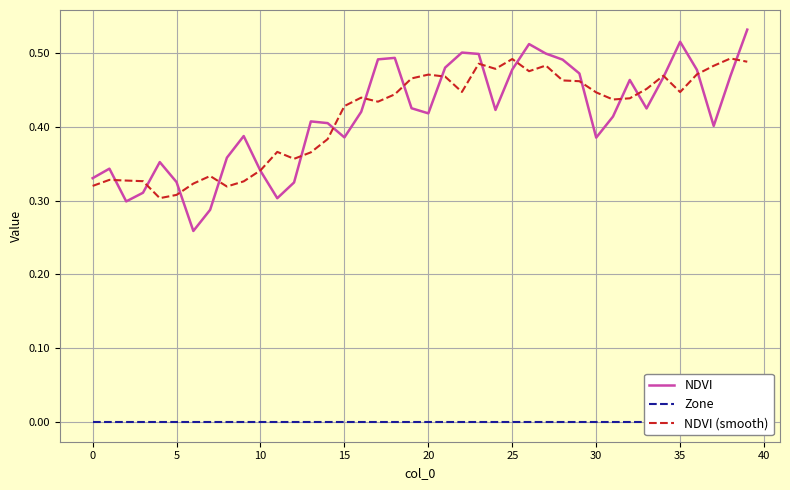

Does the chart have visible grid lines?

Yes